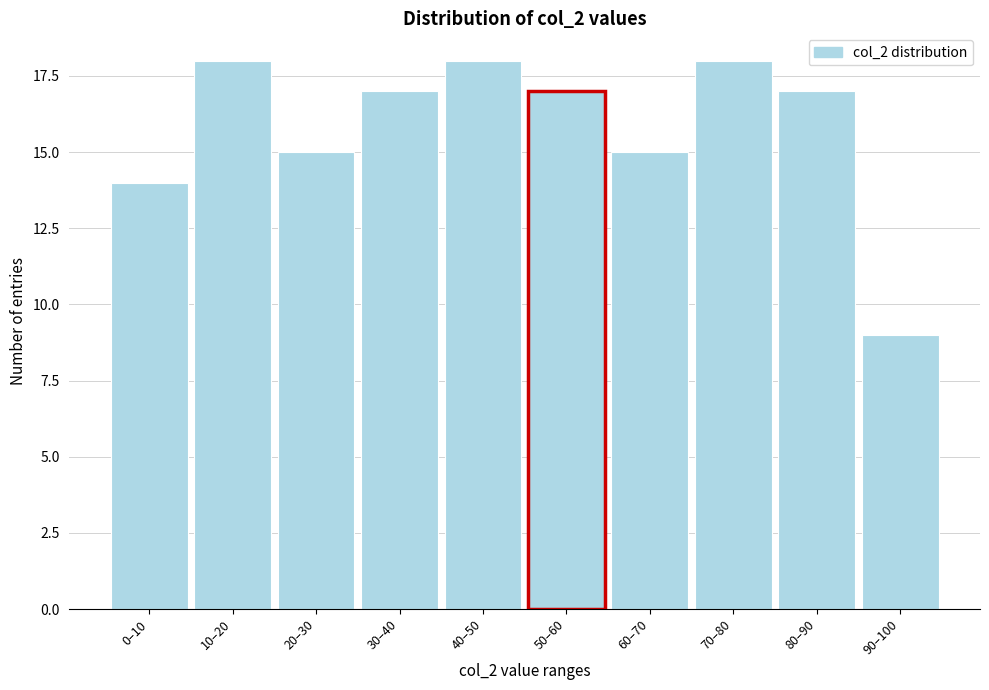

Reading left to right, transcribe all the data shown in this chart.

14	18	15	17	18	17	15	18	17	9